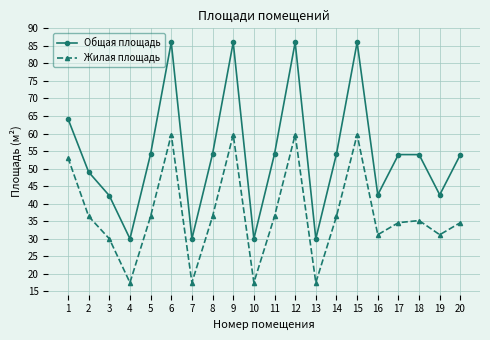

Is the value of Жилая площадь at 17 greater than the value of Общая площадь at 13?

Yes